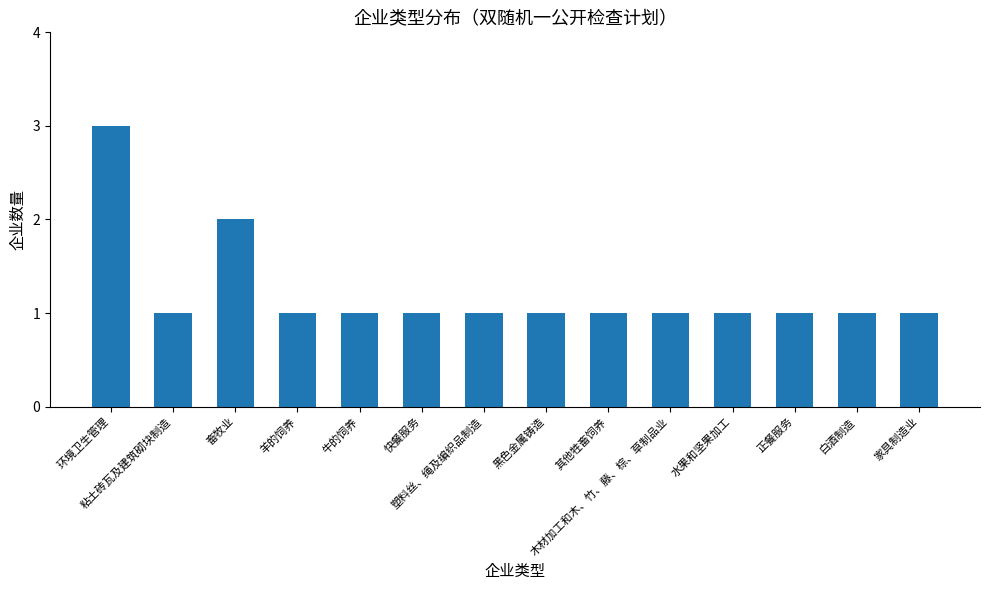

What is the difference between the values at 环境卫生管理 and 快餐服务?

2